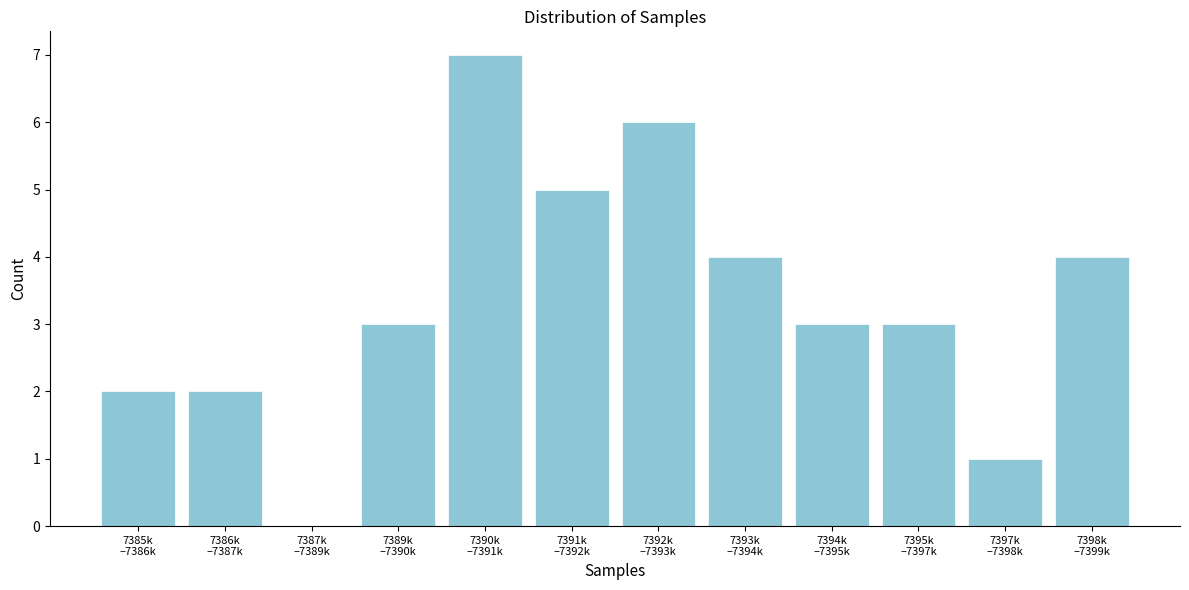

What is the sum of all values?

40